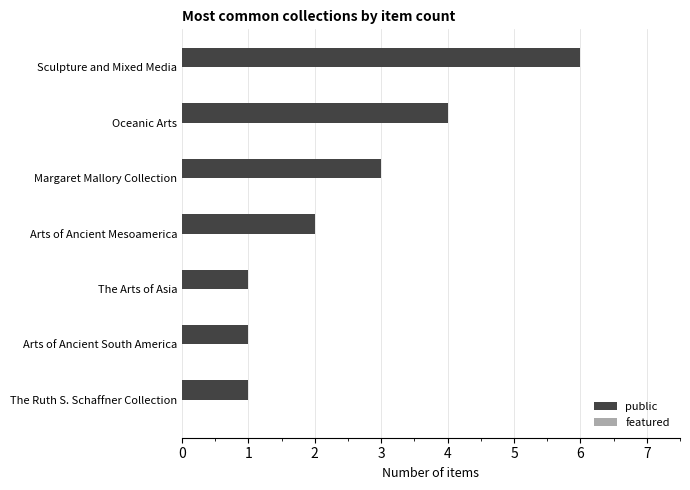

Reading bottom to top, transcribe all the data shown in this chart.

1	1	1	2	3	4	6